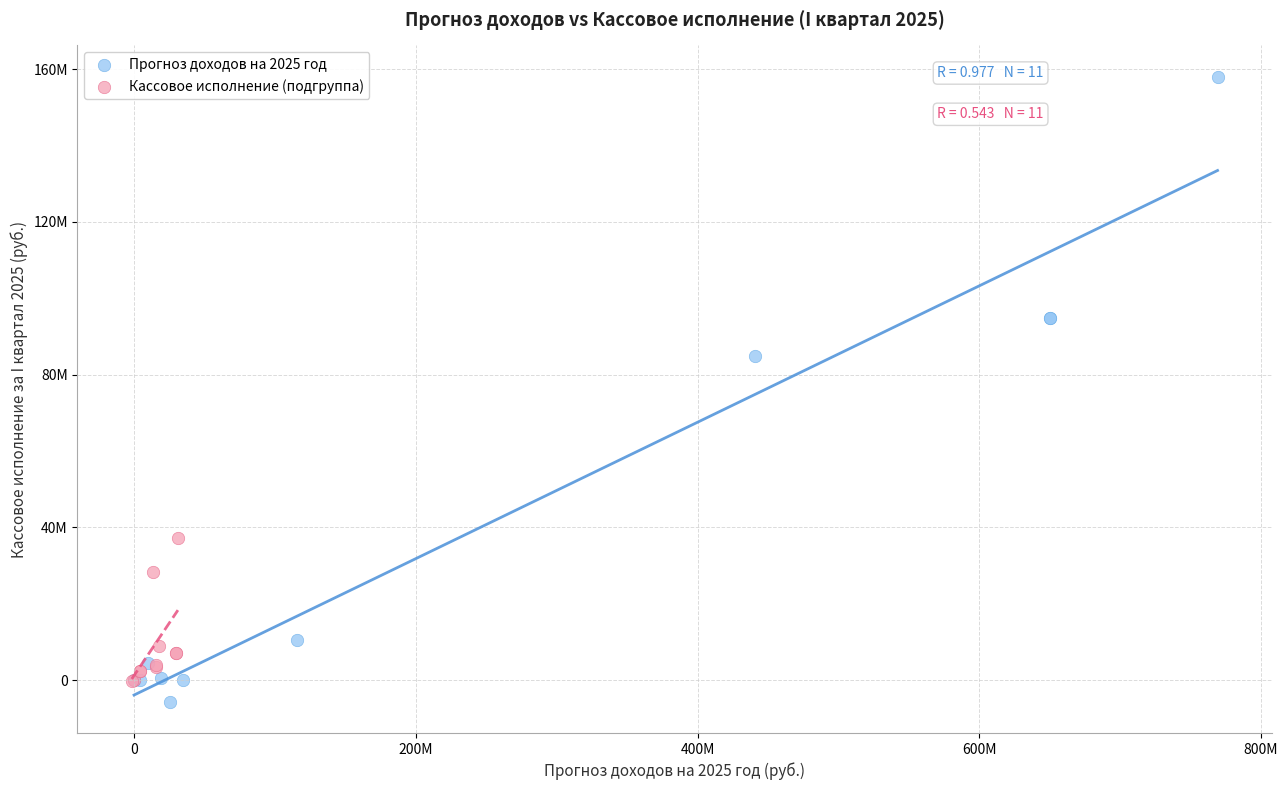

Which series contains the lowest Y value?

Прогноз доходов на 2025 год